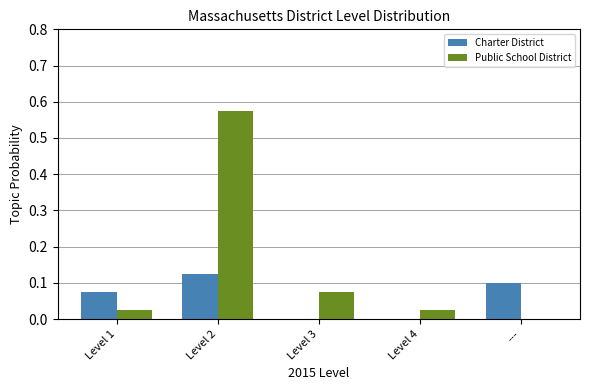

What are all the series names shown in the legend?

Charter District, Public School District